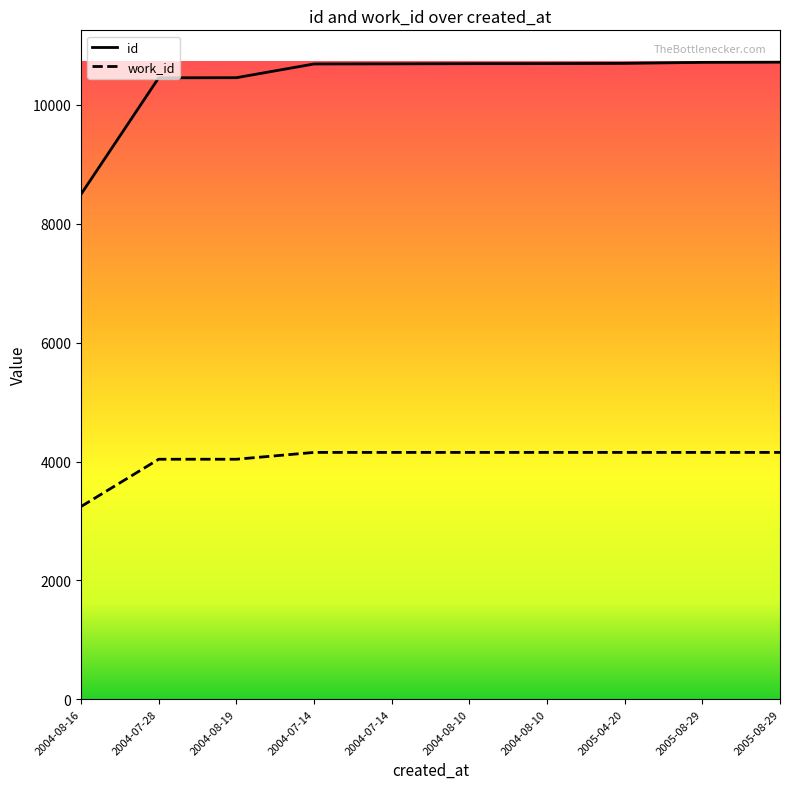

Reading left to right, transcribe all the data shown in this chart.

id: 8496	10455	10457	10688	10690	10693	10694	10698	10715	10718
work_id: 3242	4038	4038	4153	4153	4153	4153	4153	4153	4153